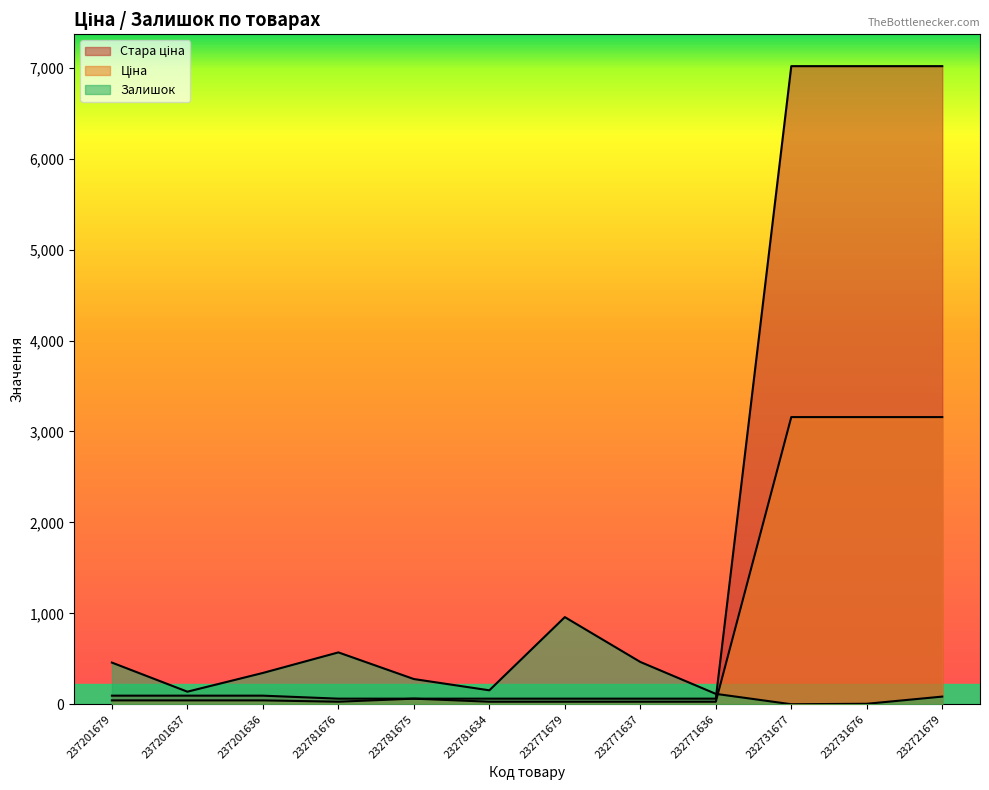

What is the value of the Ціна point at the 5th from the left?

61.3